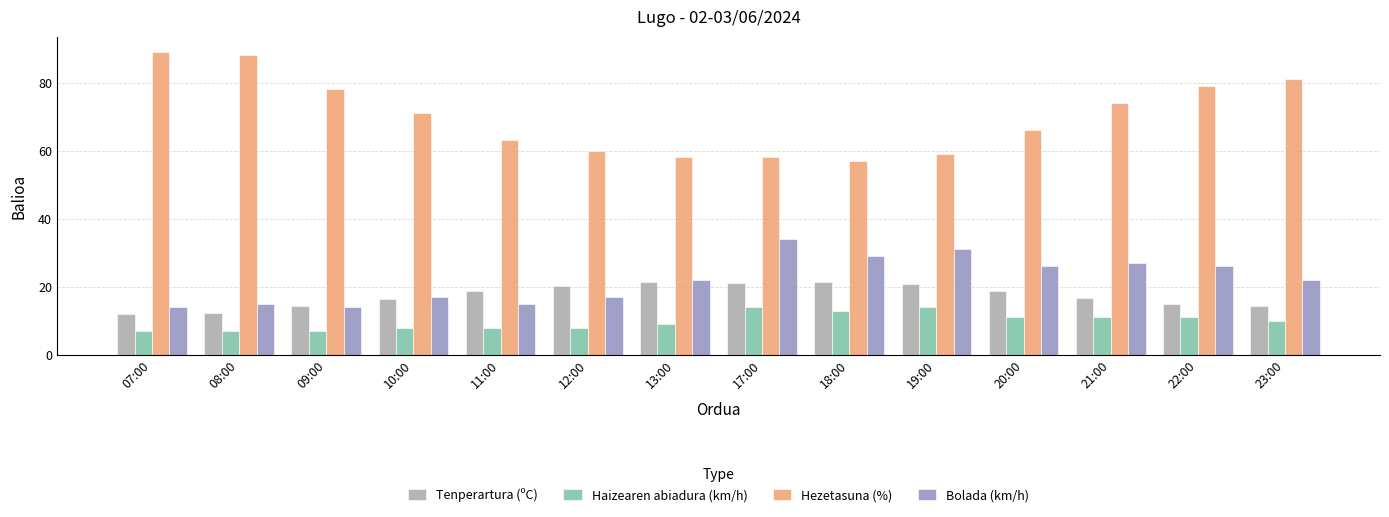

What is the total value across all series at 17:00?

127.1